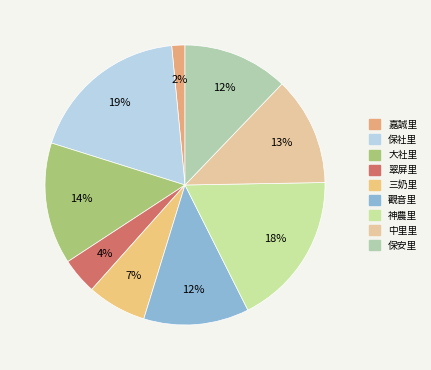

How many segments does this pie chart have?

9